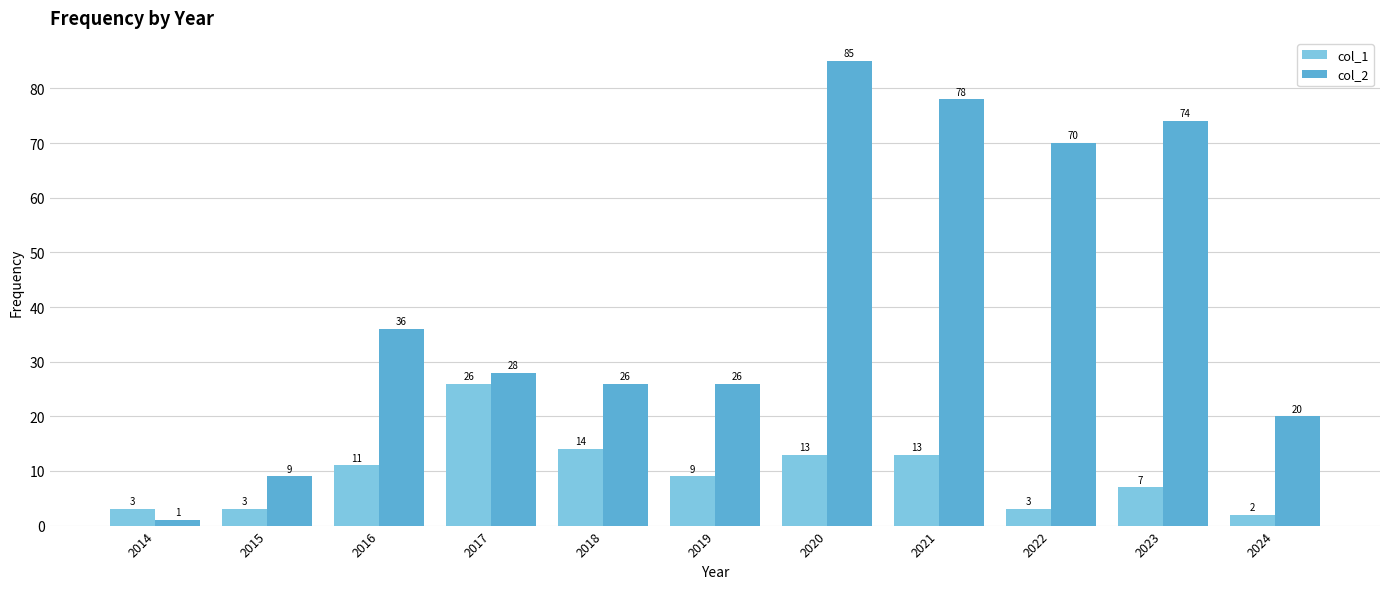

Rank the series at 2020 from lowest to highest value.

col_1, col_2